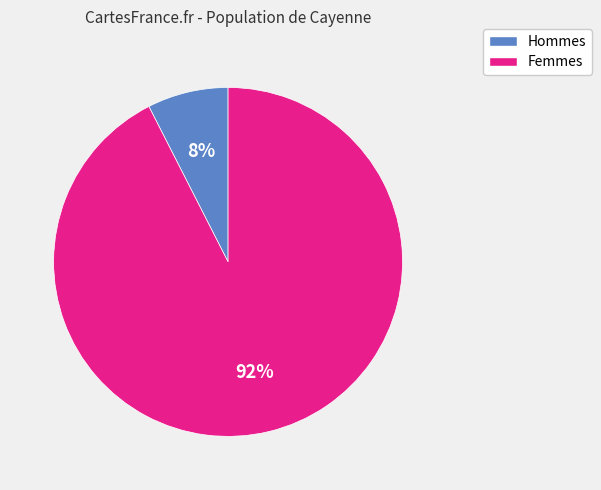

Does any single category account for the majority?

Yes